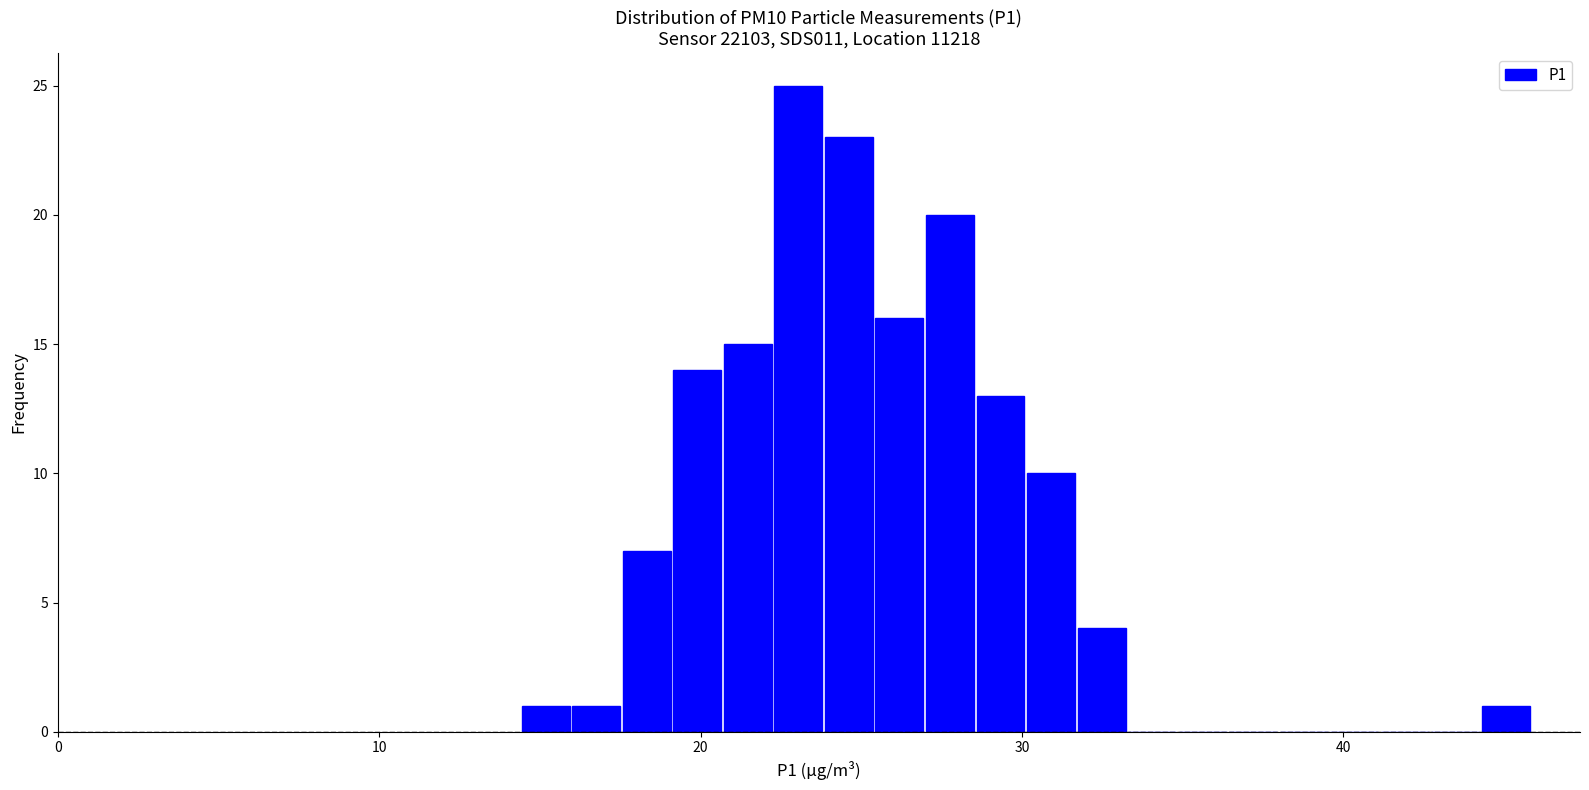

Around what value on the x-axis is the tallest bar? Give the approximate position of its centre, as read against the axis.

23